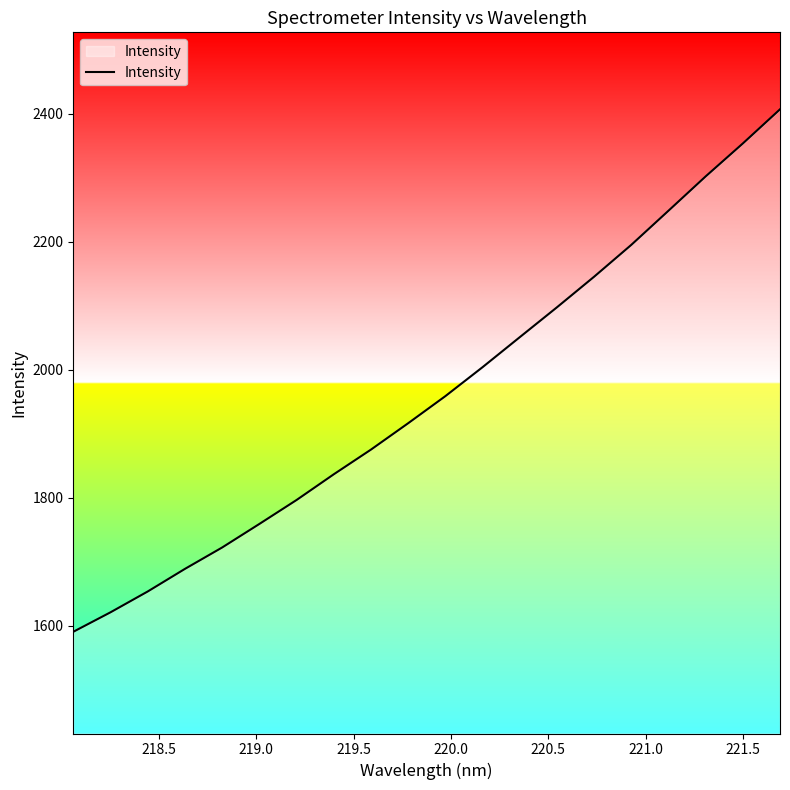

What is the minimum value shown in the chart?

1590.2